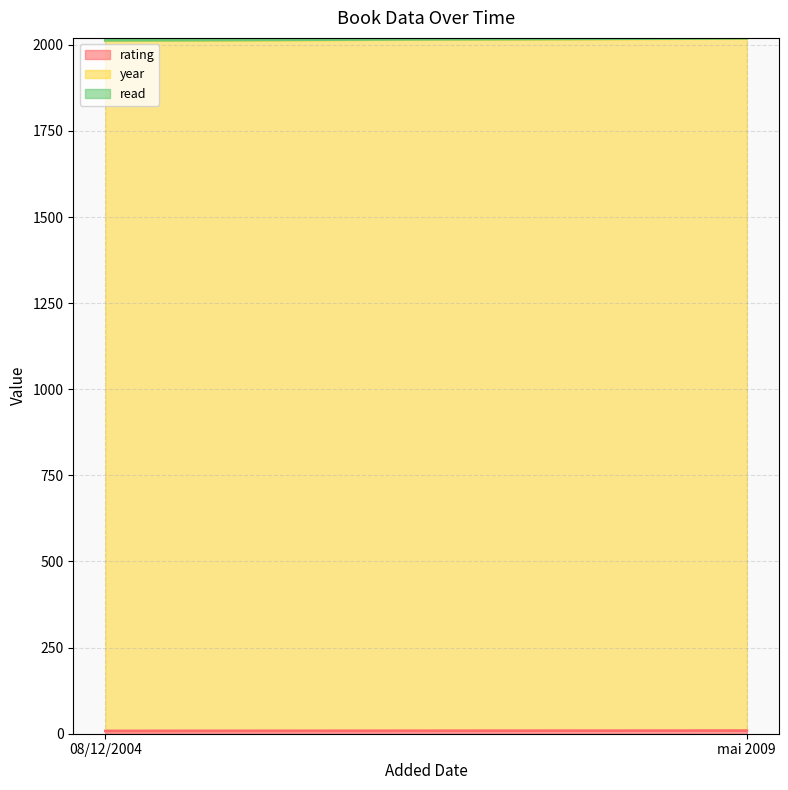

What is the total value across all series at 08/12/2004?

2013